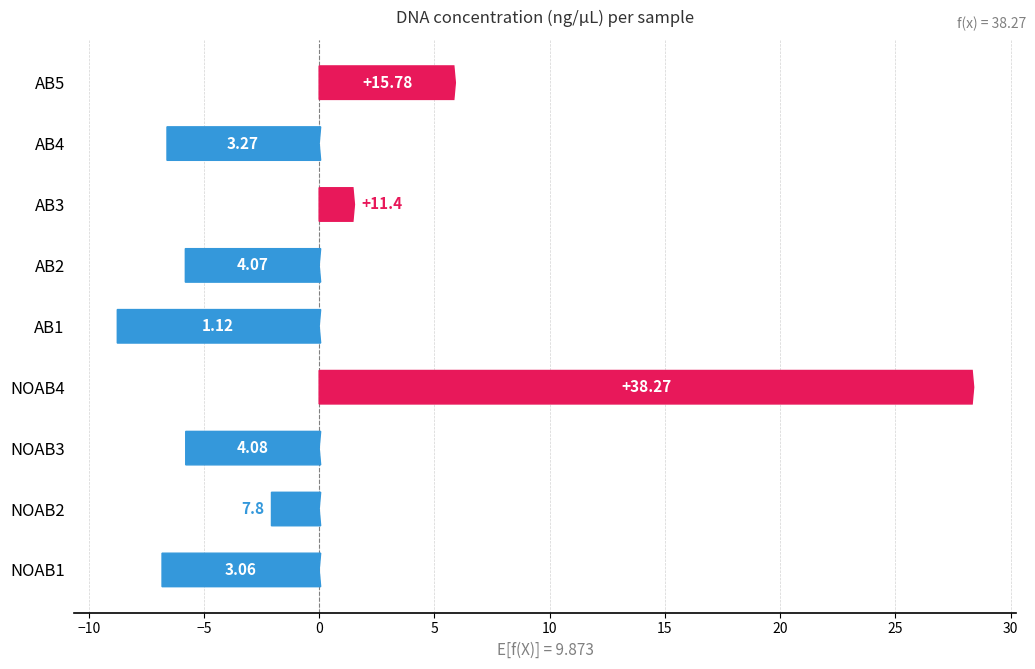

How many data points are less than -5?

5